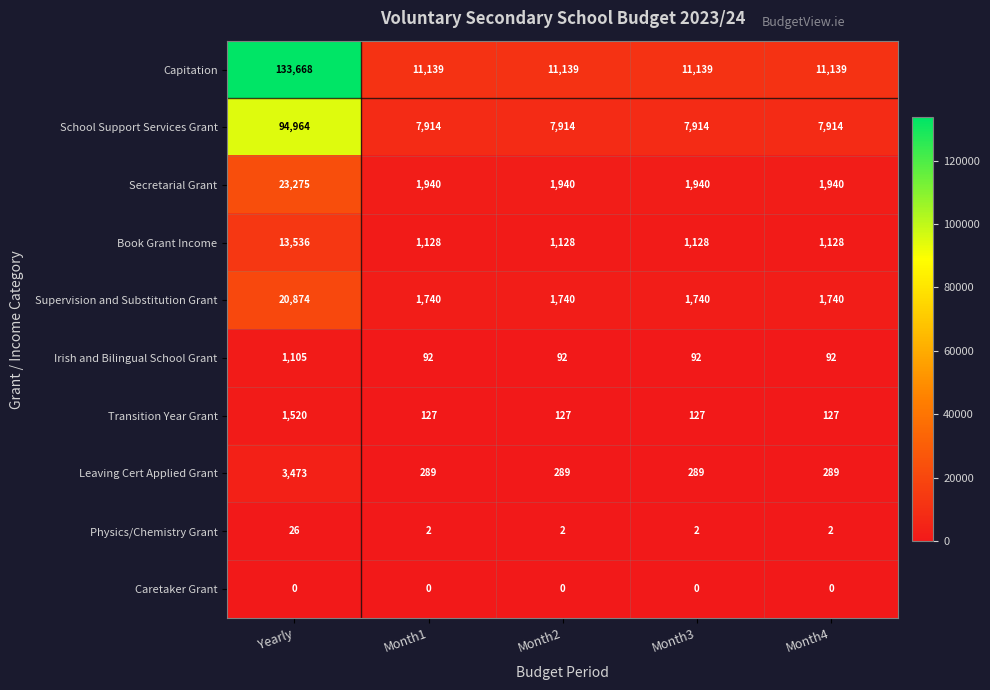

At which category is the sum across all series the highest?

Yearly